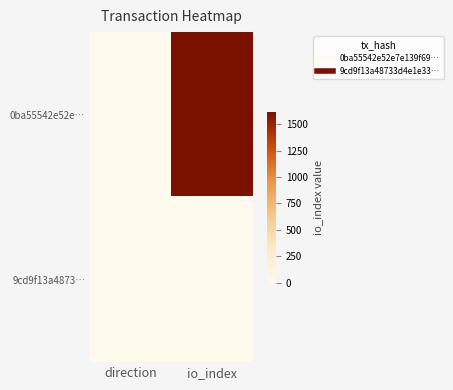

At how many categories does at least one series exceed 642?

1